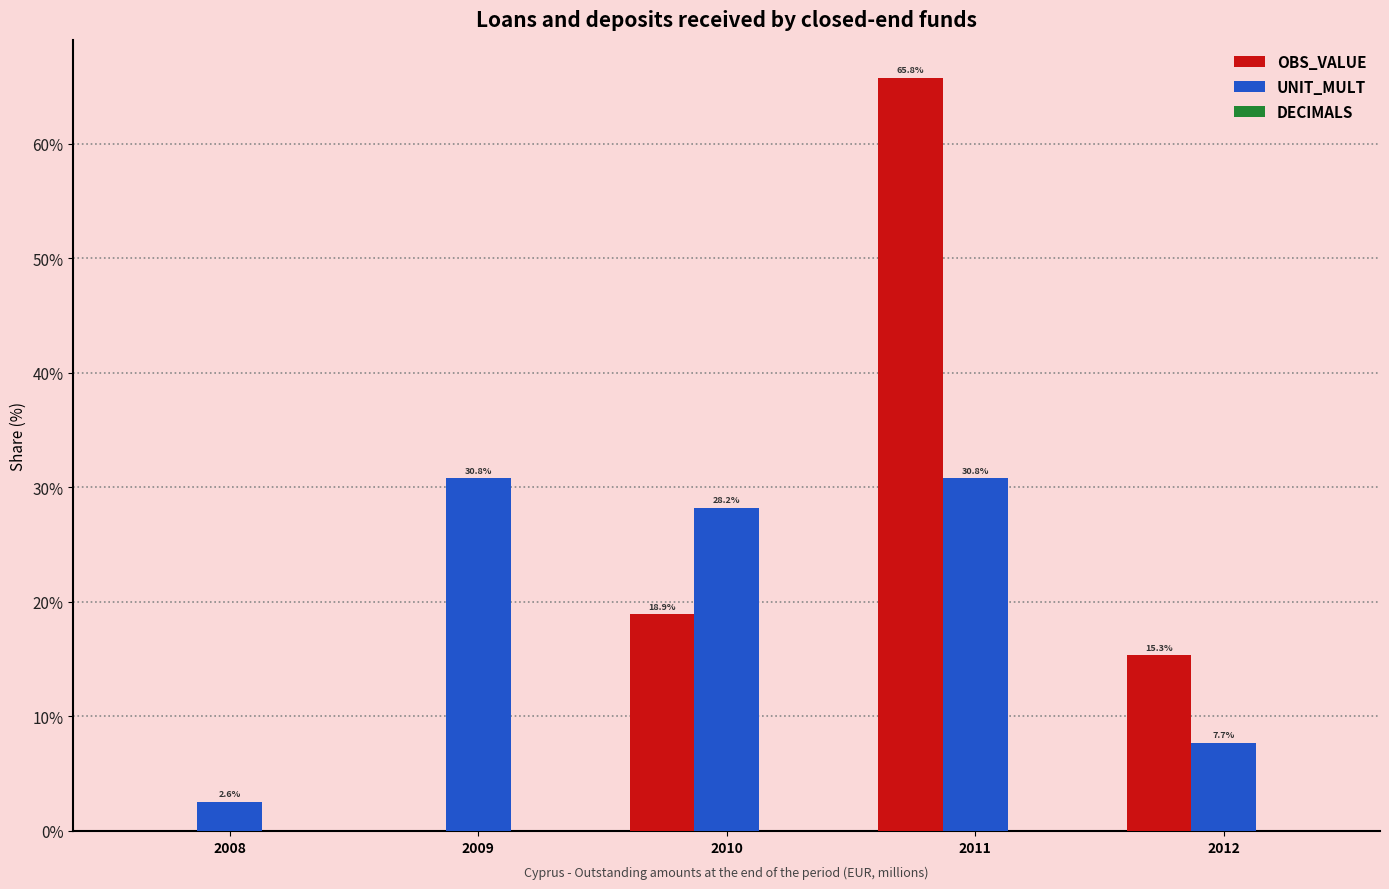

How many positive values does the OBS_VALUE series have?

3